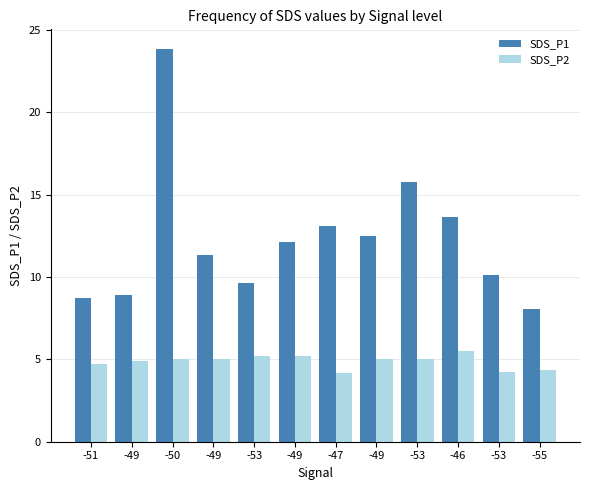

At how many categories does at least one series exceed 23?

1